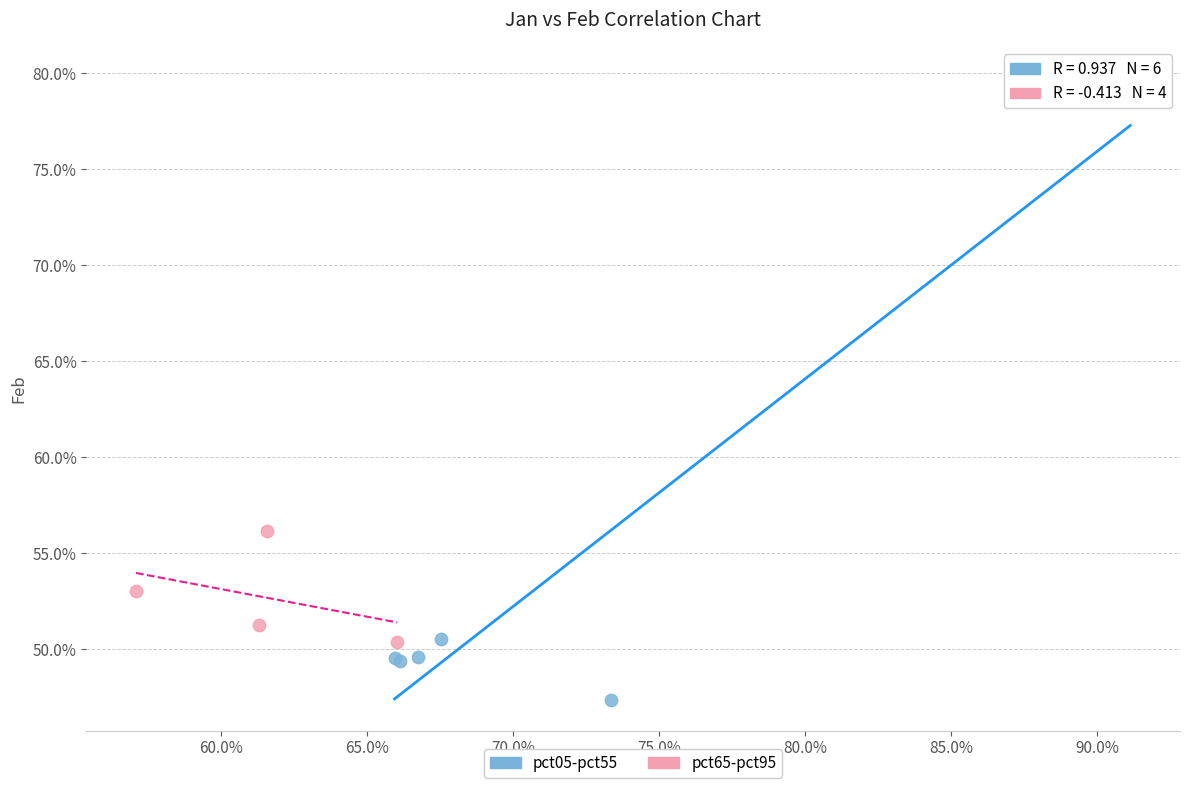

What are all the series names shown in the legend?

pct05-pct55, pct65-pct95